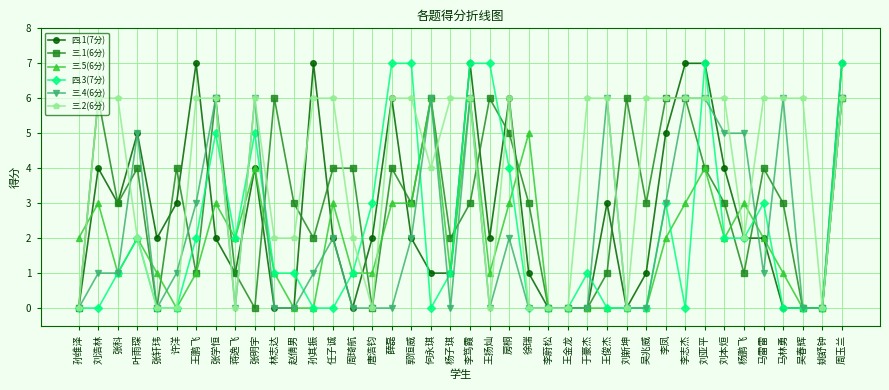

How many 四.1(7分) values are between 0 and 5?

32